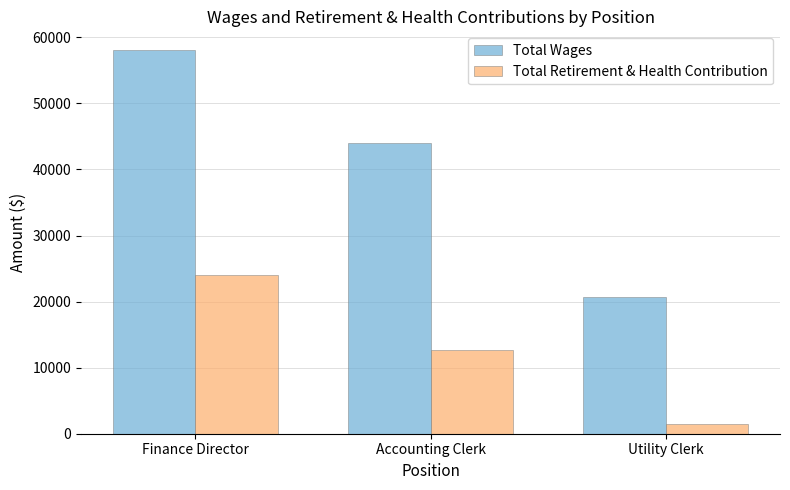

Reading left to right, what are all the values shown in this chart?

Total Wages: Finance Director=58000	Accounting Clerk=43992	Utility Clerk=20618
Total Retirement & Health Contribution: Finance Director=23994	Accounting Clerk=12630	Utility Clerk=1407